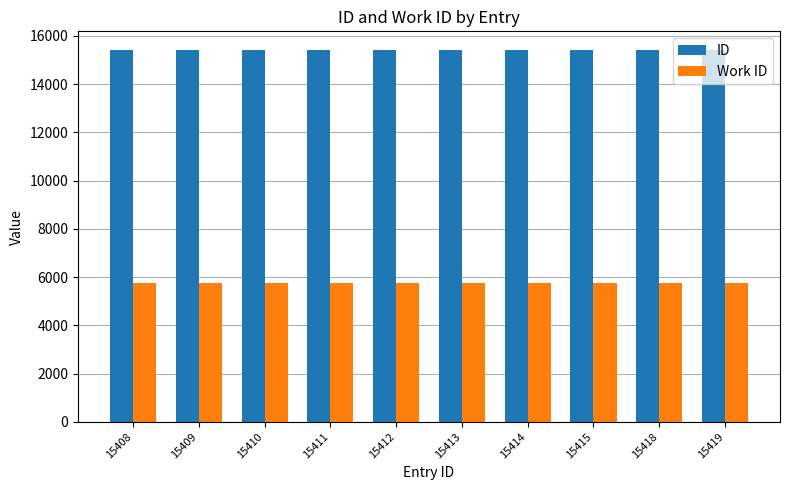

What is the value of the Work ID bar at the 10th from the left?

5775